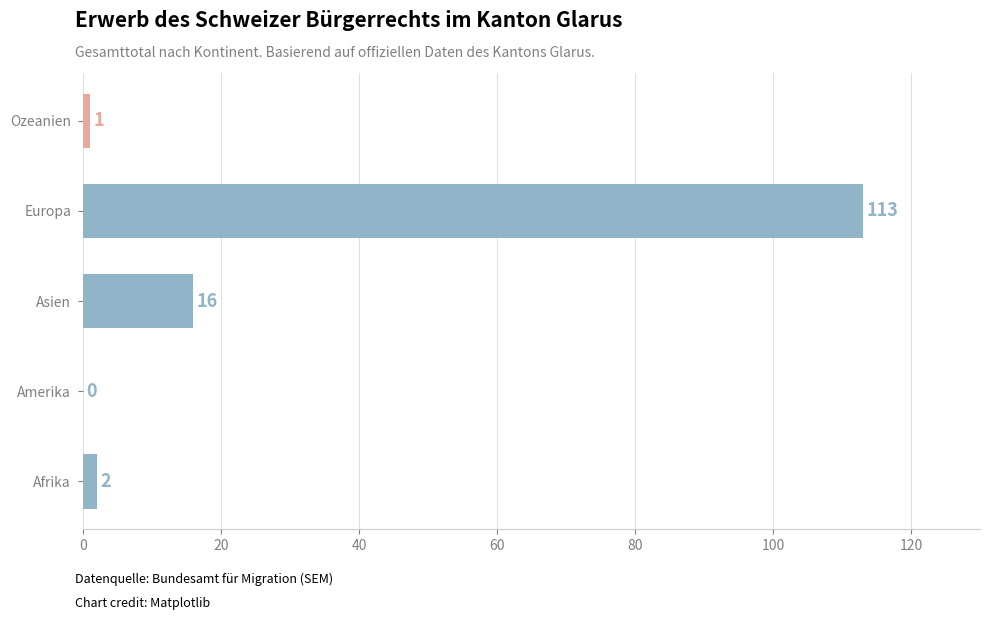

Is it true that the value at Europa is 173?

False